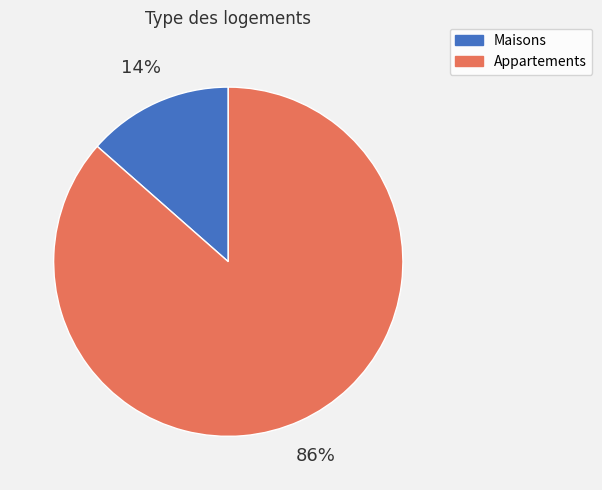

Do Maisons and Appartements together represent more than half of the pie?

Yes